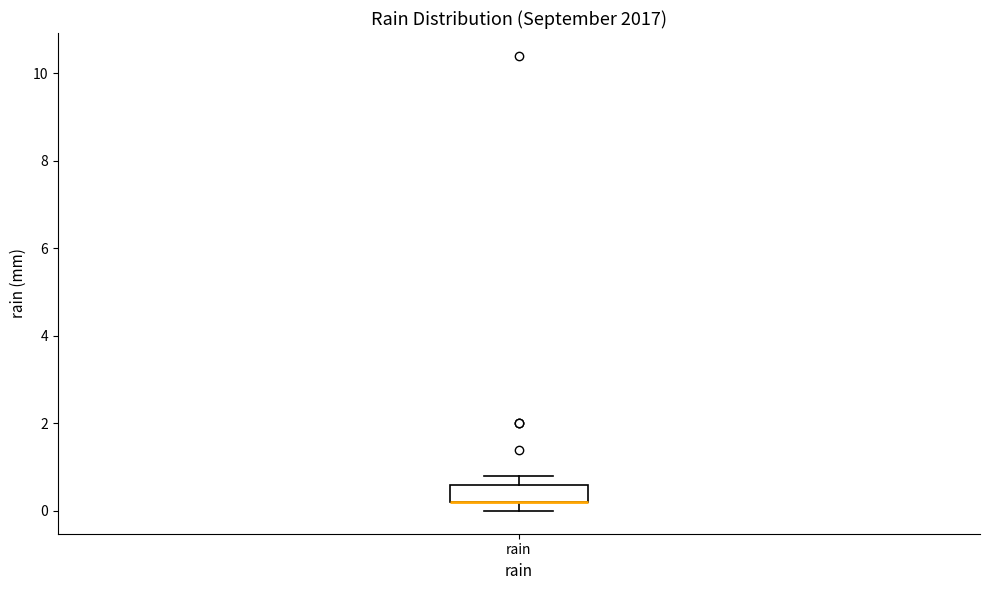

Where does the upper whisker of the box for rain end on the y-axis? The values are not printed on the chart, so give them approximately, as read against the axis.

0.8